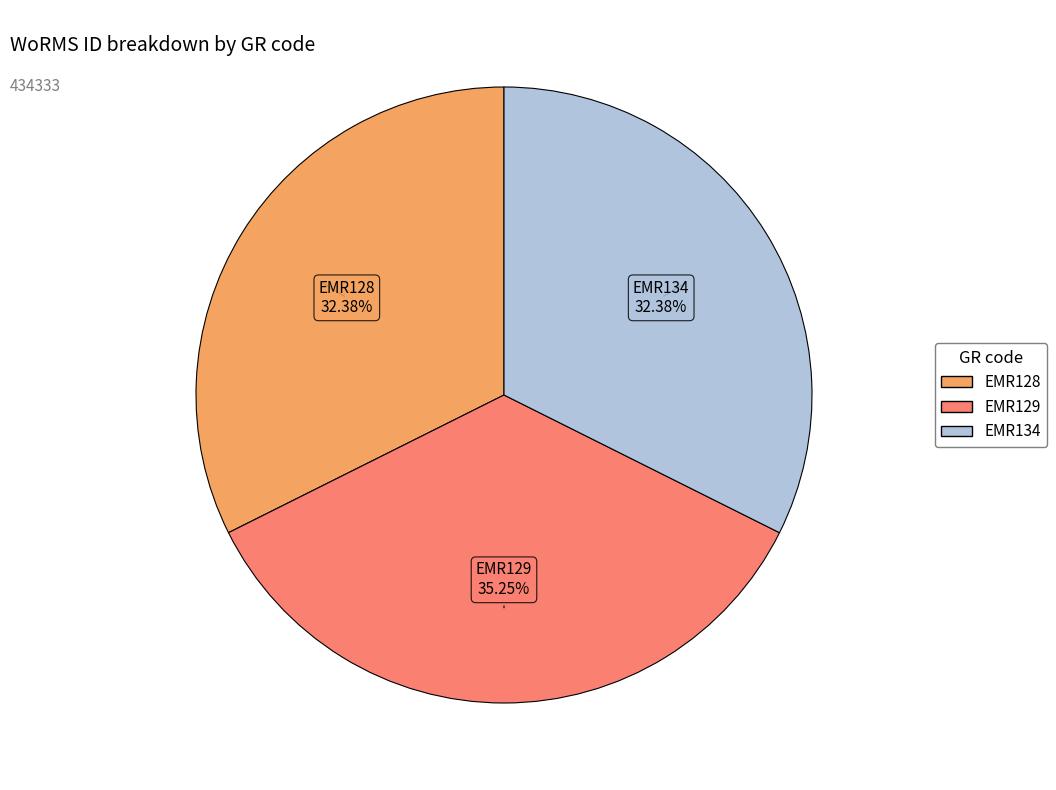

Which has a higher value, EMR129 or EMR128?

EMR129